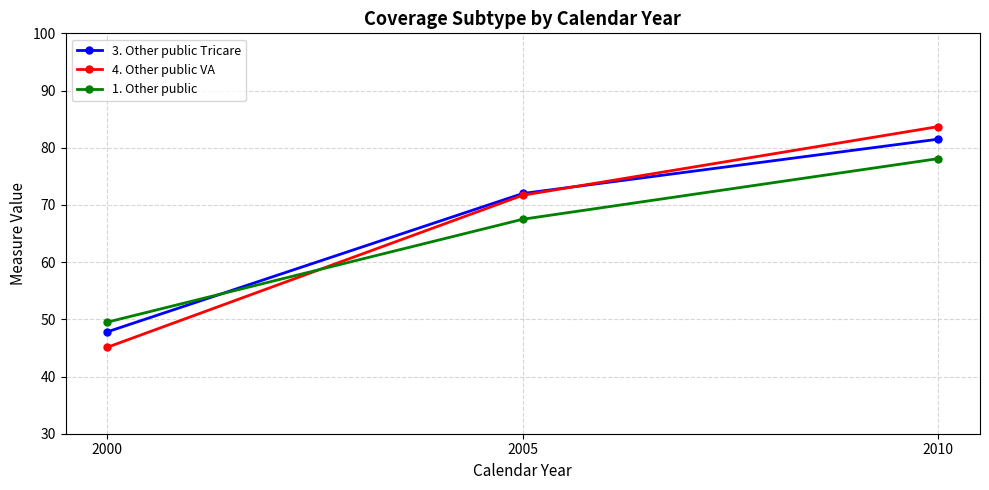

Does the chart have visible grid lines?

Yes